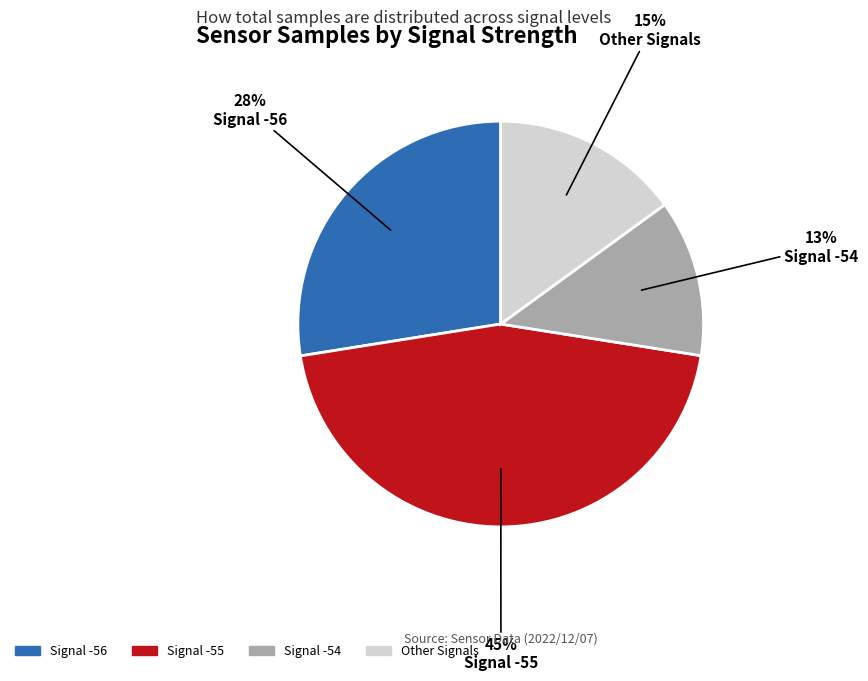

What percentage is the Signal -56 slice, to the nearest percent?

28%